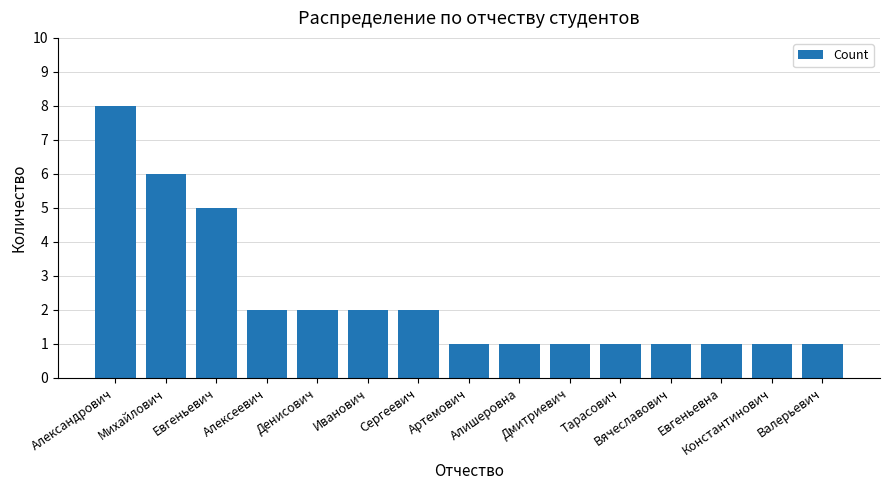

At which label is the value closest to 4?

Евгеньевич